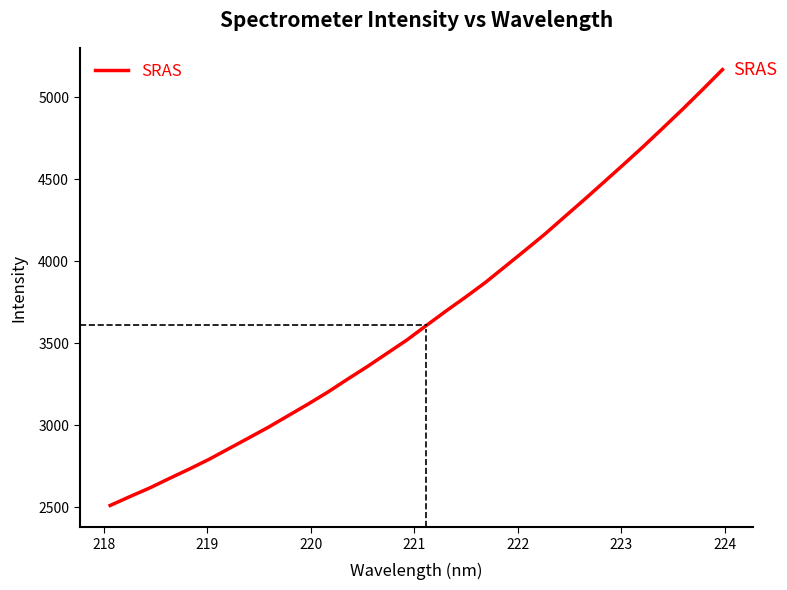

Does the chart have visible grid lines?

No